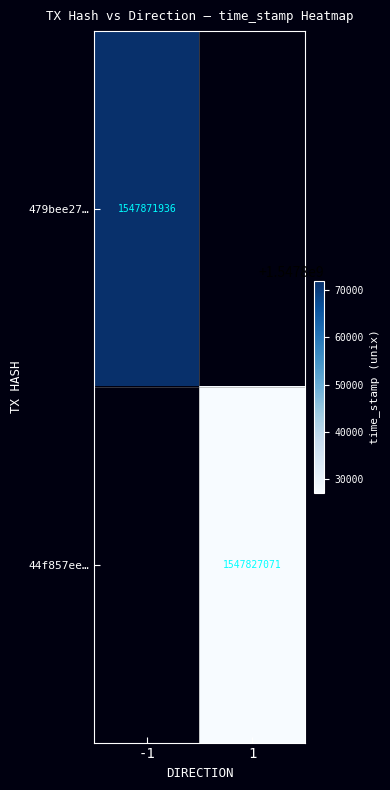

The 479bee27… series shows 341035018 at -1. True or false?

False